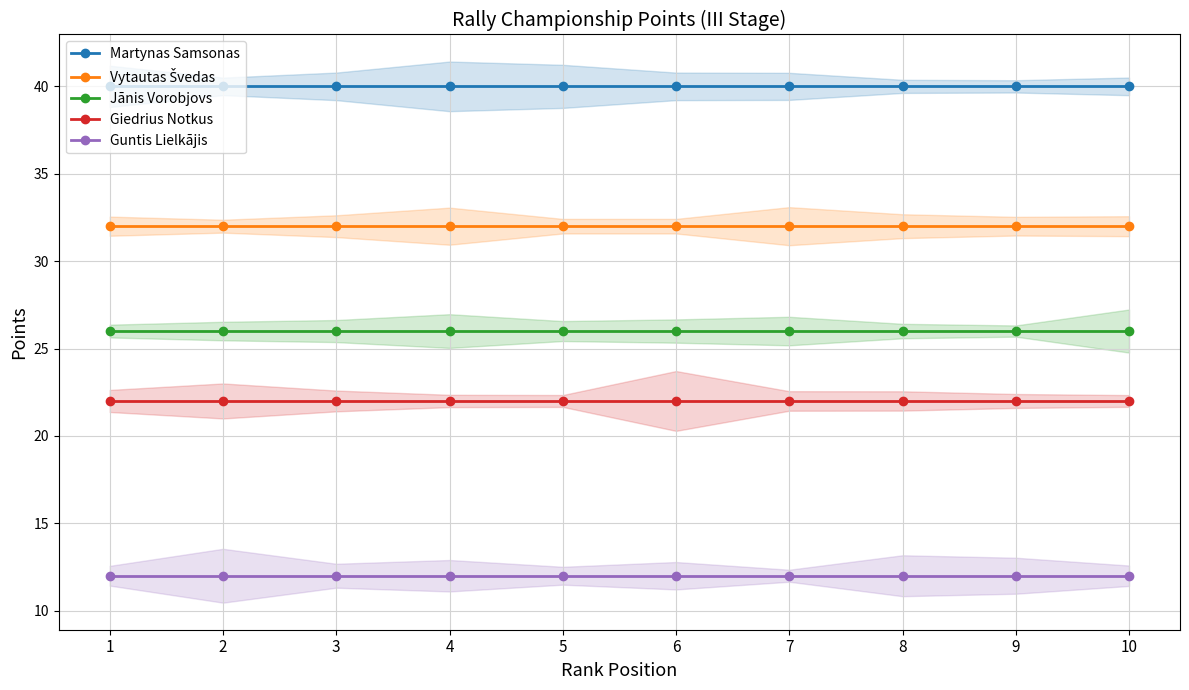

Rank the categories by Giedrius Notkus value from lowest to highest.

1, 2, 3, 4, 5, 6, 7, 8, 9, 10